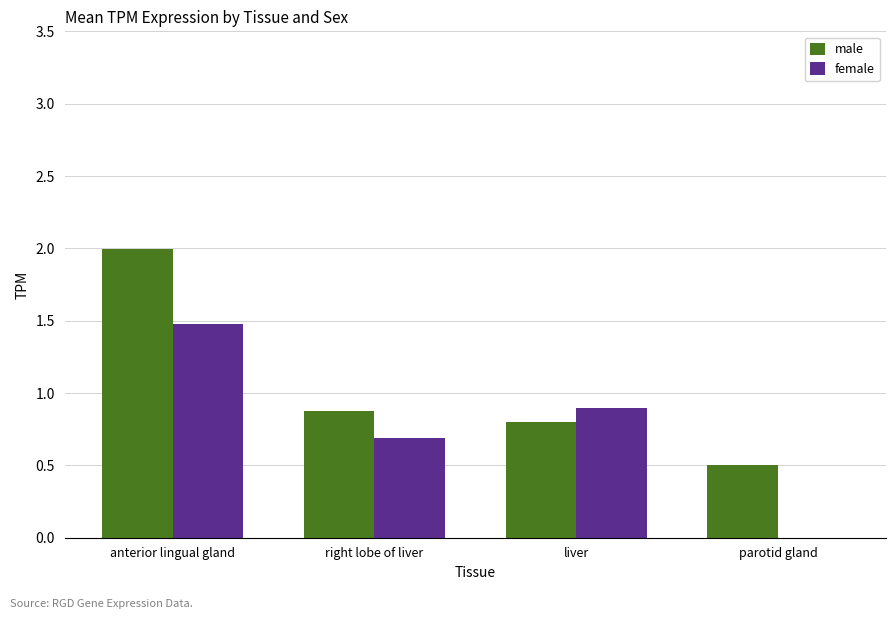

Which series has the largest total across all categories?

male